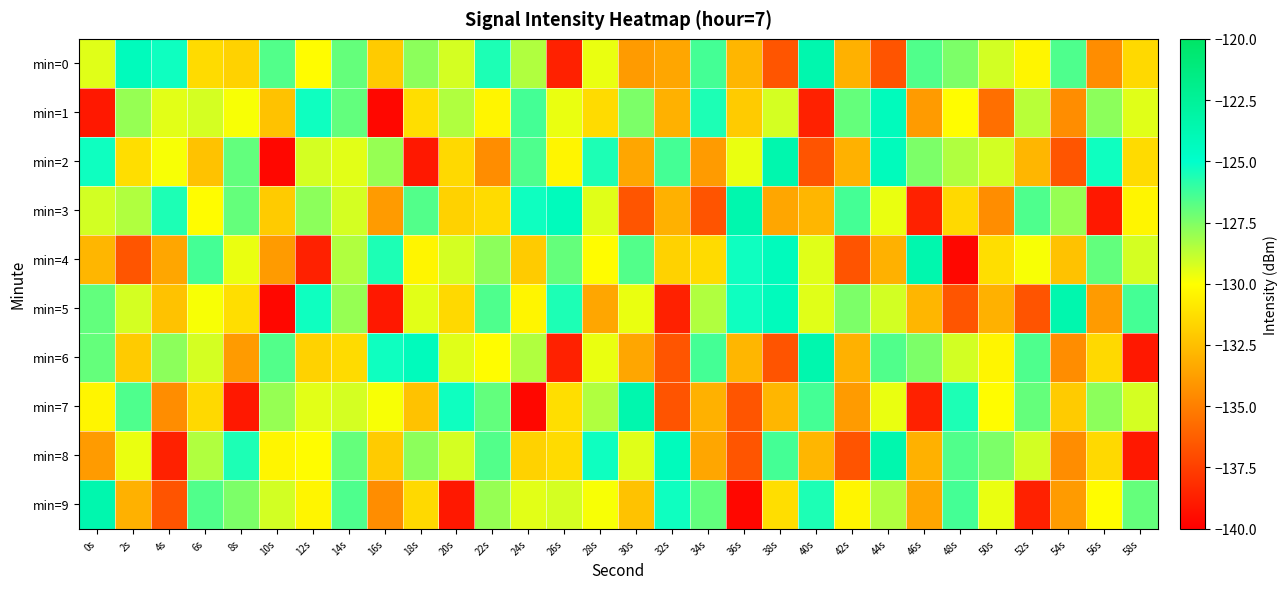

What is the maximum value shown in the chart?

-123.6